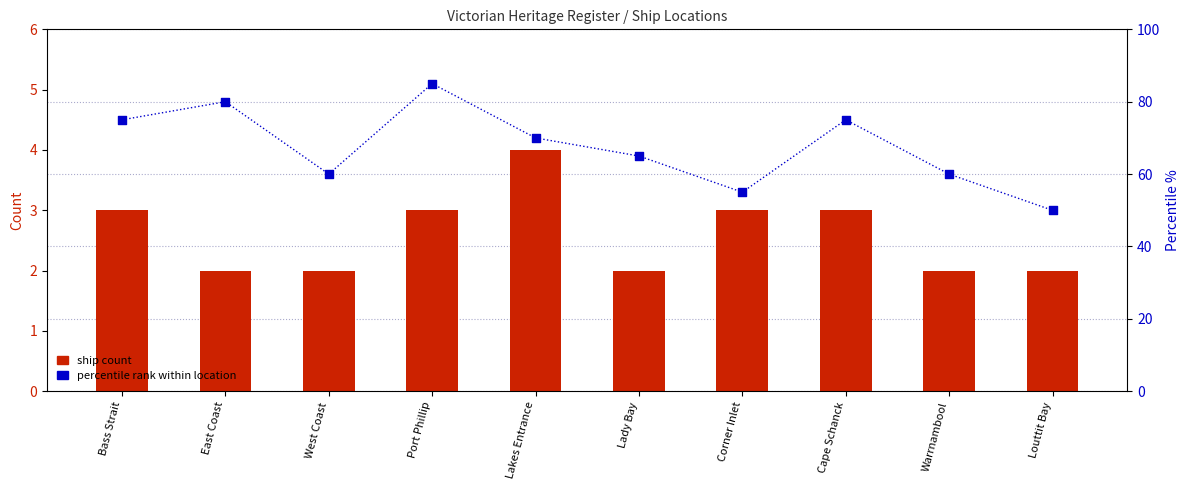

Which series has the largest Y range (max minus min)?

percentile rank